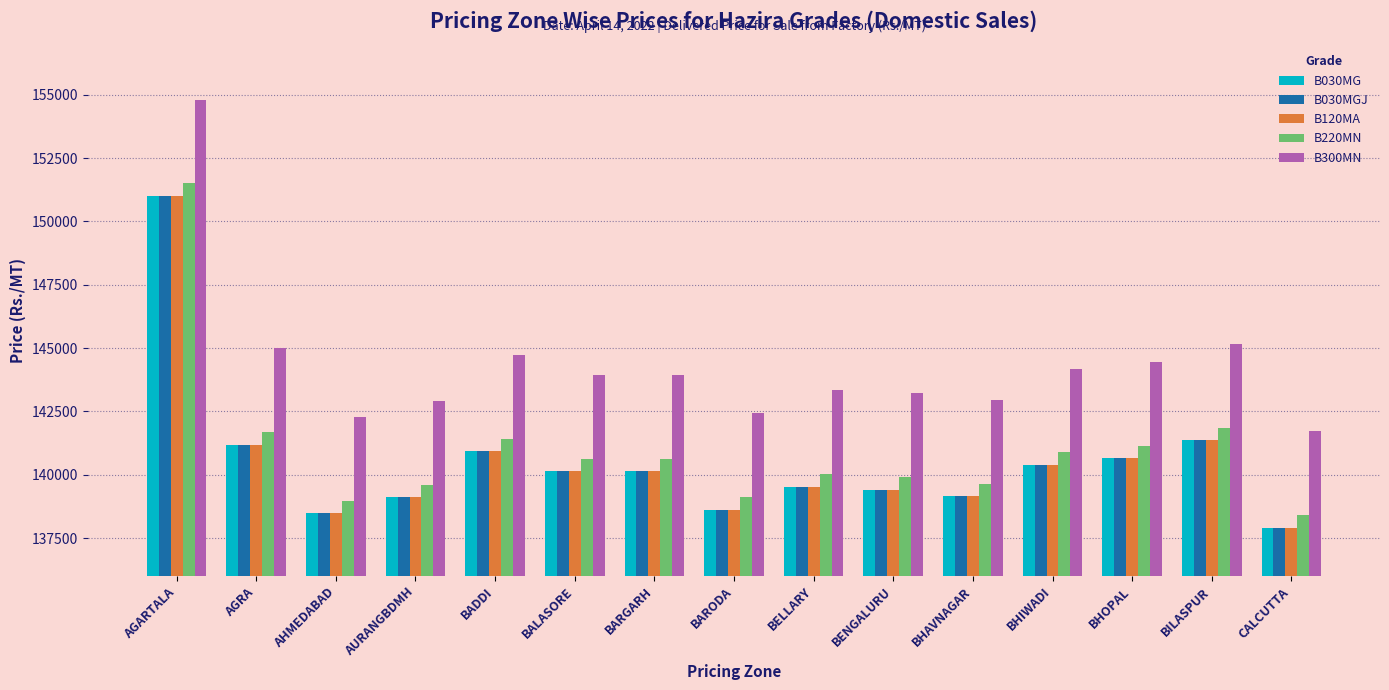

What is the label of the 5th bar from the left?

BADDI